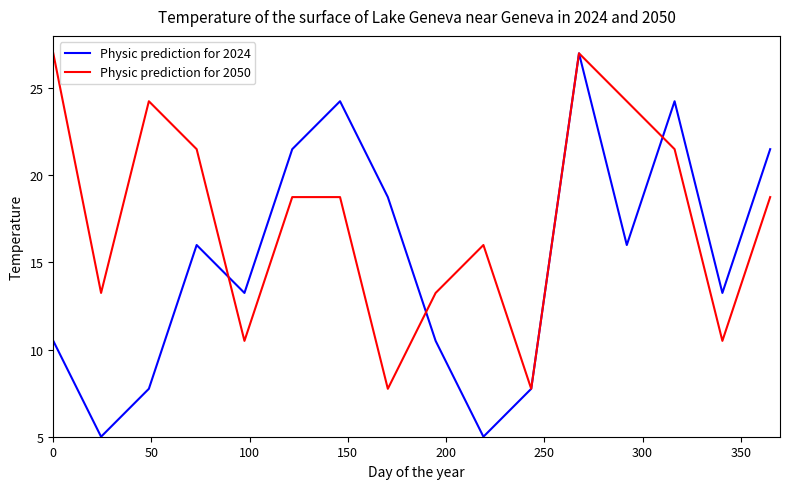

What is the maximum value for Physic prediction for 2050?

27.0